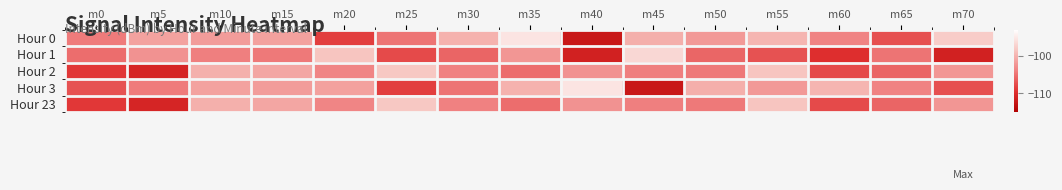

Reading left to right, list all the values displayed in this chart.

Hour 0: m0=-104.3	m5=-101.3	m10=-101.7	m15=-101.4	m20=-108.5	m25=-104.8	m30=-100.0	m35=-95.5	m40=-112.2	m45=-100.2	m50=-102.0	m55=-99.7	m60=-103.7	m65=-107.2	m70=-97.8
Hour 1: m0=-105.2	m5=-102.5	m10=-104.1	m15=-104.5	m20=-98.5	m25=-107.7	m30=-105.9	m35=-102.2	m40=-111.2	m45=-96.7	m50=-105.8	m55=-107.1	m60=-109.6	m65=-104.8	m70=-111.1
Hour 2: m0=-108.9	m5=-110.7	m10=-100.2	m15=-100.9	m20=-103.5	m25=-98.2	m30=-103.8	m35=-105.2	m40=-102.5	m45=-104.1	m50=-104.5	m55=-98.5	m60=-107.7	m65=-105.9	m70=-102.2
Hour 3: m0=-107.2	m5=-104.3	m10=-101.3	m15=-101.7	m20=-101.4	m25=-108.5	m30=-104.8	m35=-100.0	m40=-95.5	m45=-112.2	m50=-100.2	m55=-102.0	m60=-99.7	m65=-103.7	m70=-107.2
Hour 23: m0=-108.9	m5=-110.7	m10=-100.2	m15=-100.9	m20=-103.5	m25=-98.2	m30=-103.8	m35=-105.2	m40=-102.5	m45=-104.1	m50=-104.5	m55=-98.5	m60=-107.7	m65=-105.9	m70=-102.2